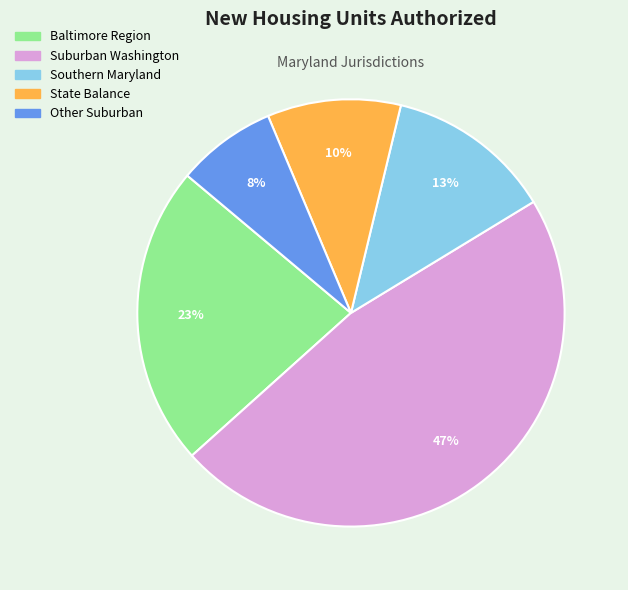

Which category has the smallest portion of the pie?

Other Suburban